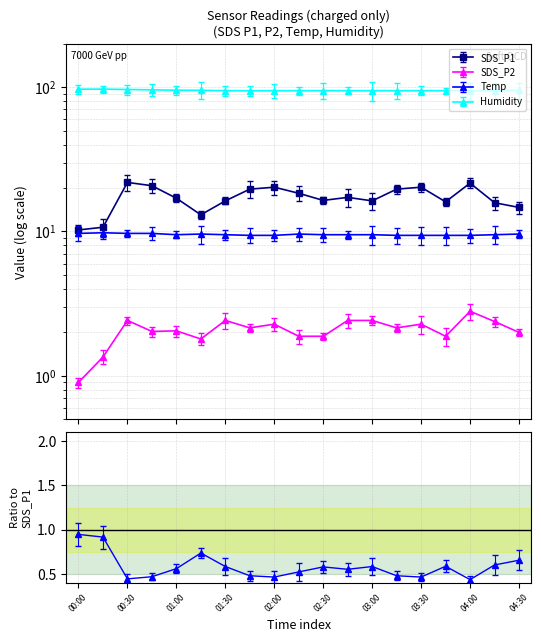

At how many categories does at least one series exceed 75?

19